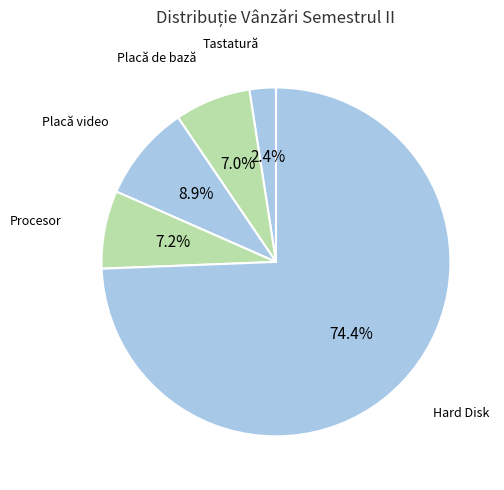

To the nearest percent, what is the difference between the largest and smallest slice percentages?

72%